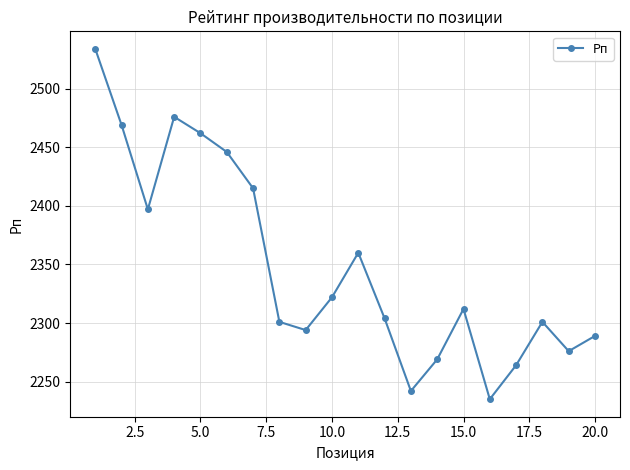

What is the average value?

2348